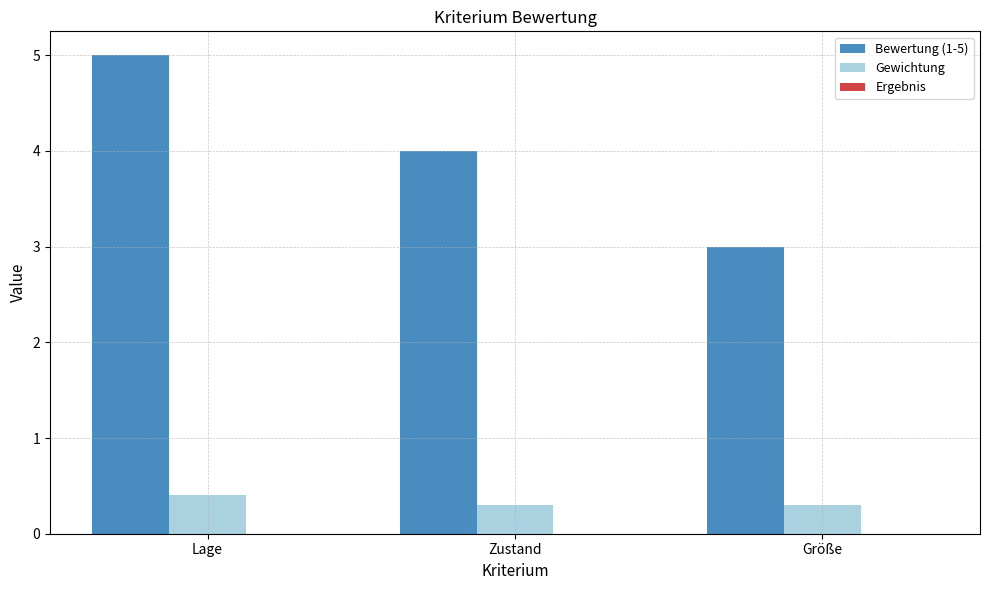

What is the total value across all series at Lage?

5.4